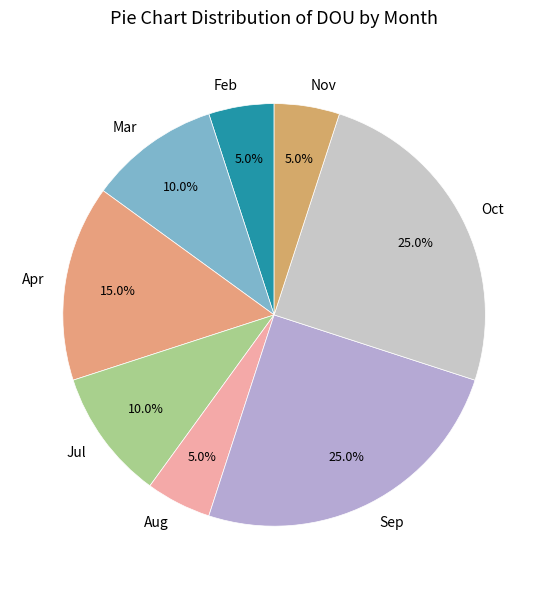

Is there any slice that represents more than half of the pie?

No